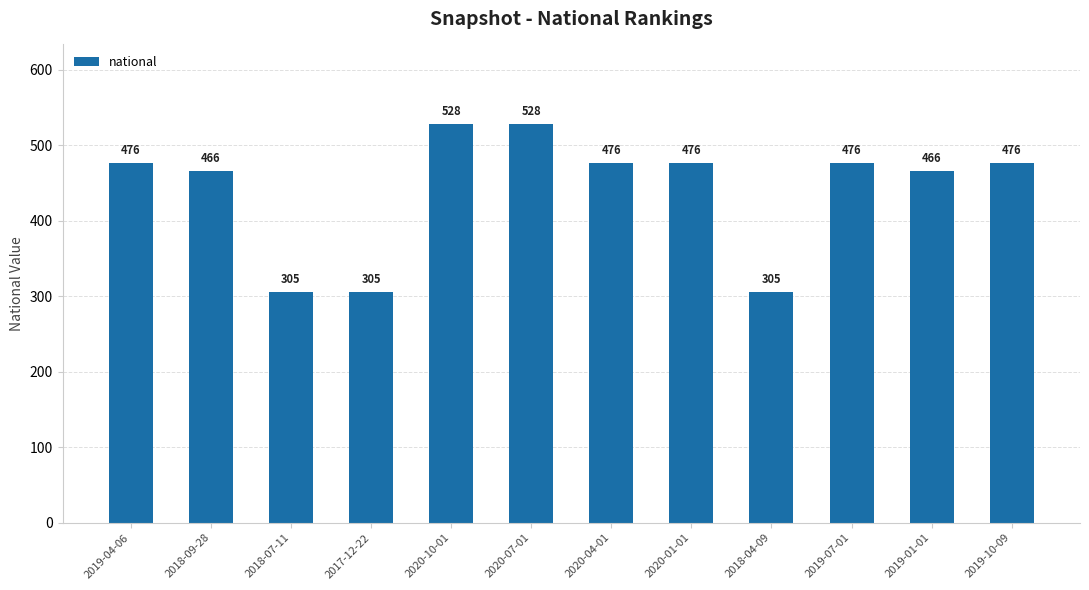

How many values are below 476?

5